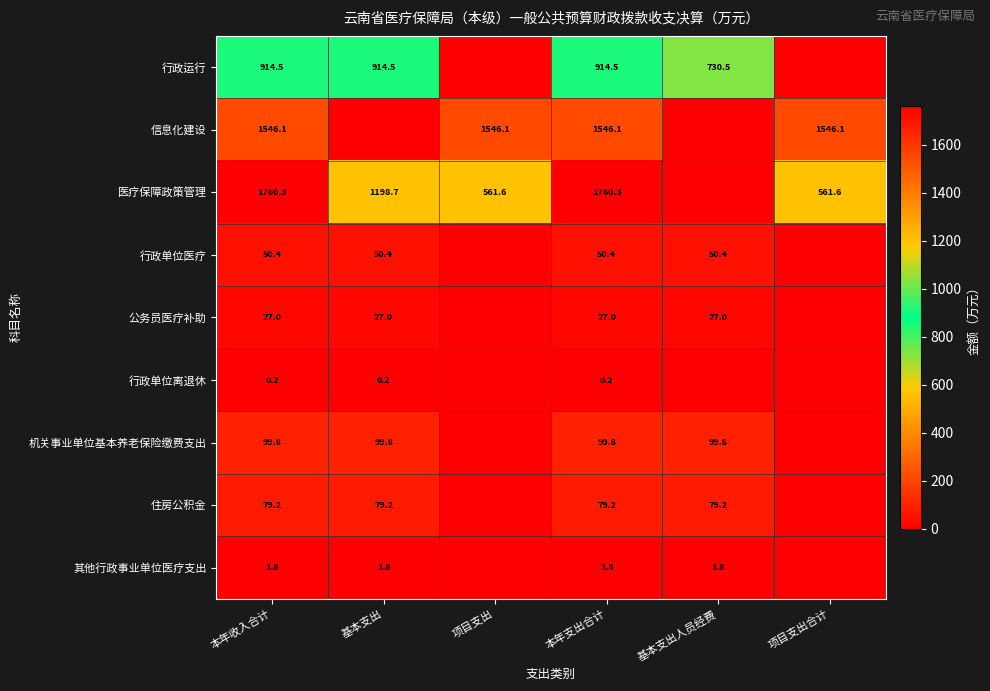

Is the value of 行政运行 at 基本支出人员经费 greater than the value of 机关事业单位基本养老保险缴费支出 at 基本支出人员经费?

Yes